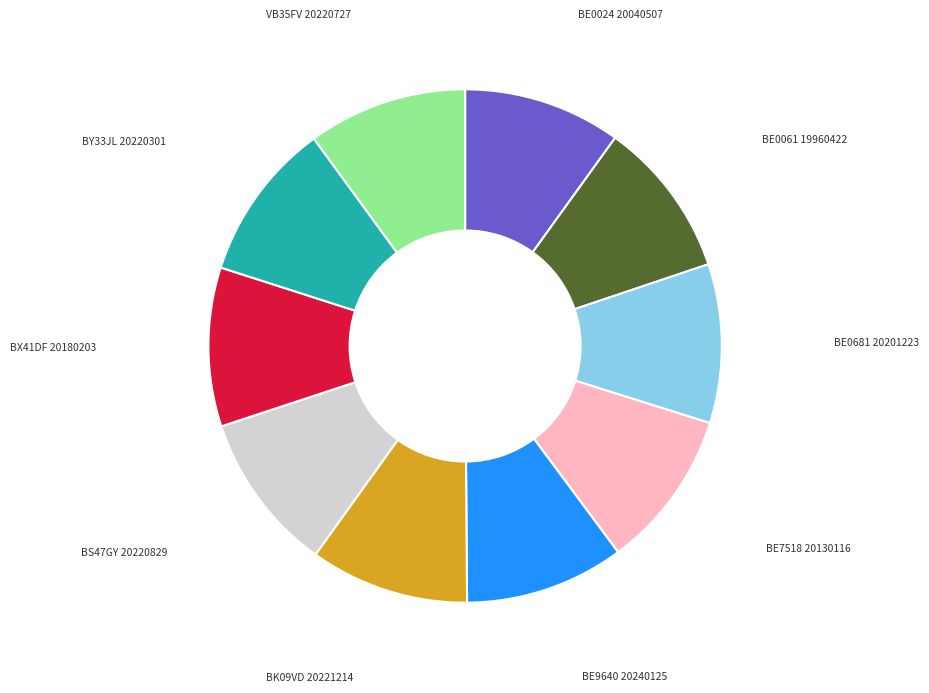

Combined, do BE7518 and BE0061 account for over 50%?

No